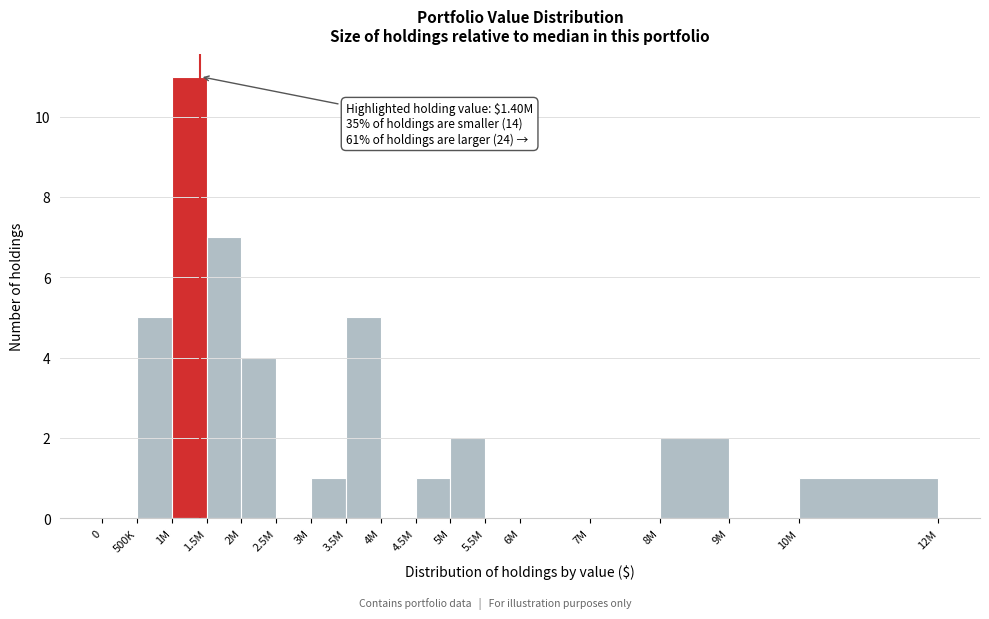

Reading left to right, what are all the values shown in this chart?

0=0	500K=5	1M=11	1.5M=7	2M=4	2.5M=0	3M=1	3.5M=5	4M=0	4.5M=1	5M=2	5.5M=0	6M=0	7M=0	8M=2	9M=0	10M=1